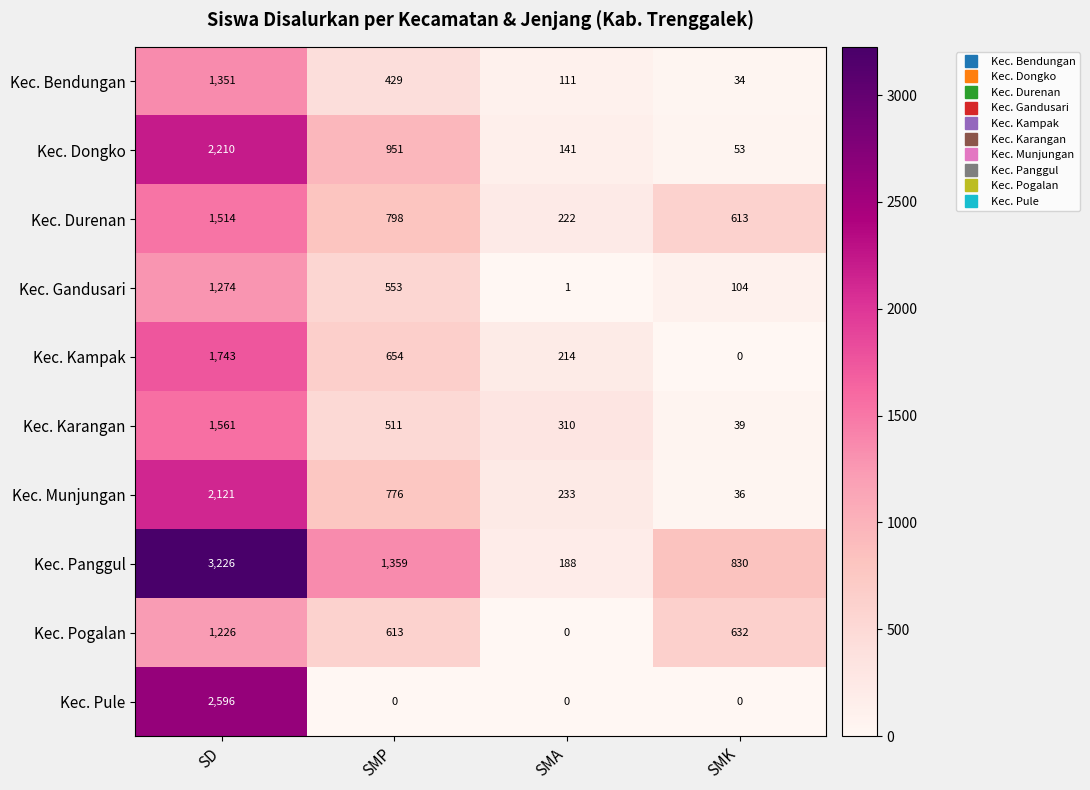

Count the number of data series in this chart.

10